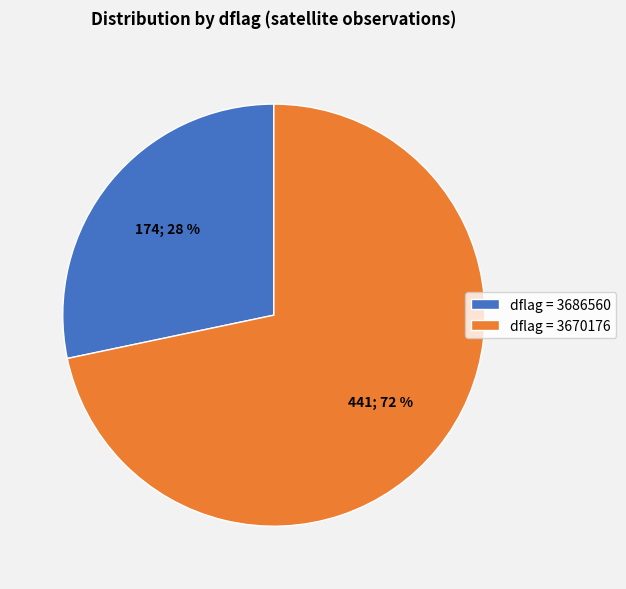

What is the smallest slice in the pie chart?

dflag = 3686560